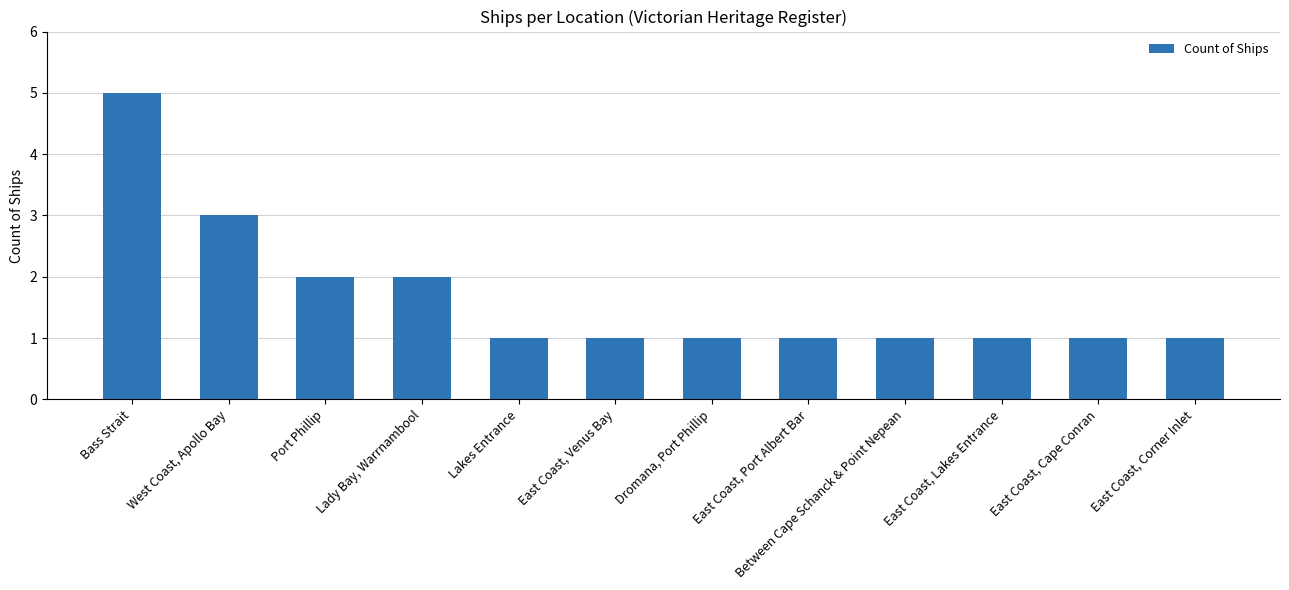

Reading right to left, extract all data points from this chart.

1	1	1	1	1	1	1	1	2	2	3	5